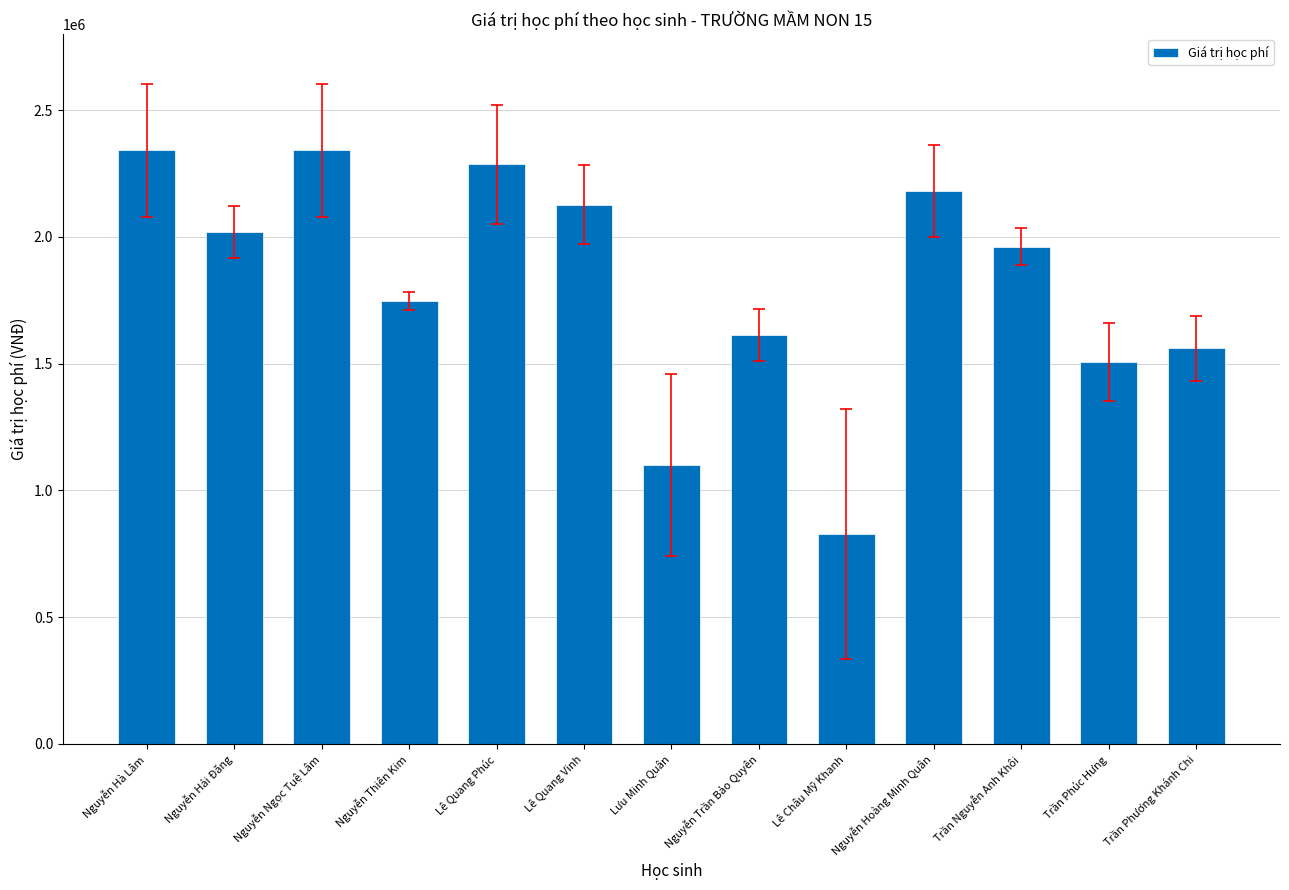

What is the label of the 10th bar from the left?

Nguyễn Hoàng Minh Quân